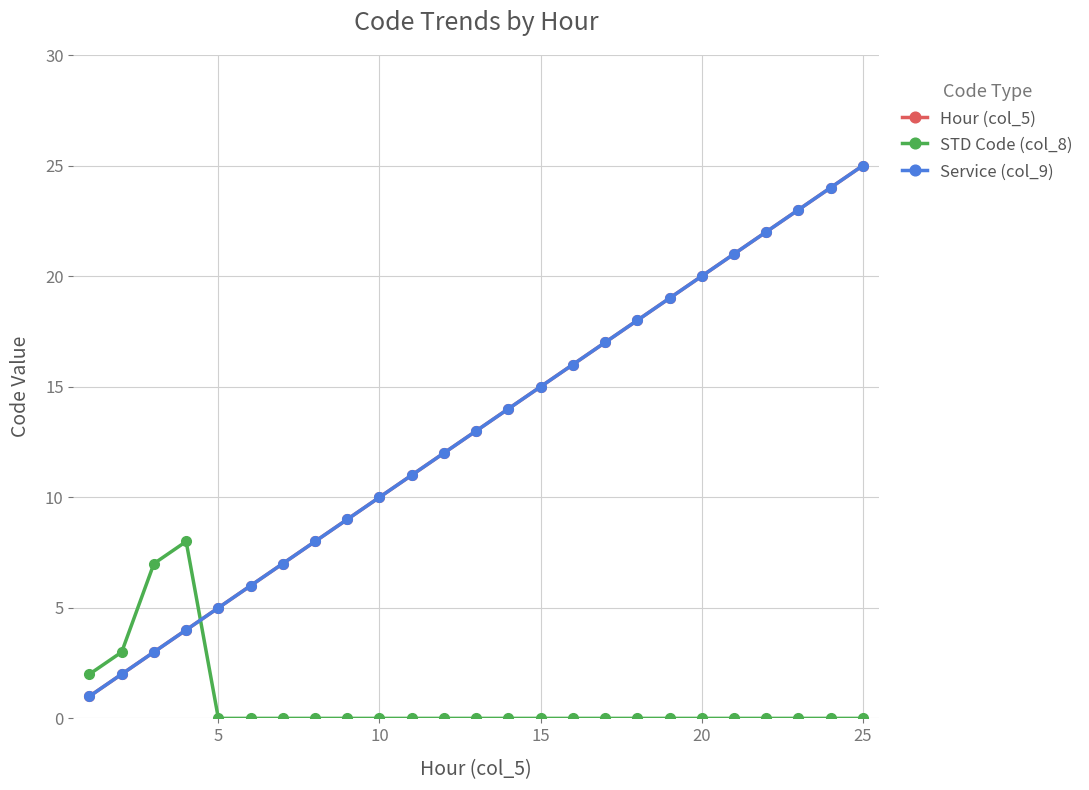

Does the chart have visible grid lines?

Yes